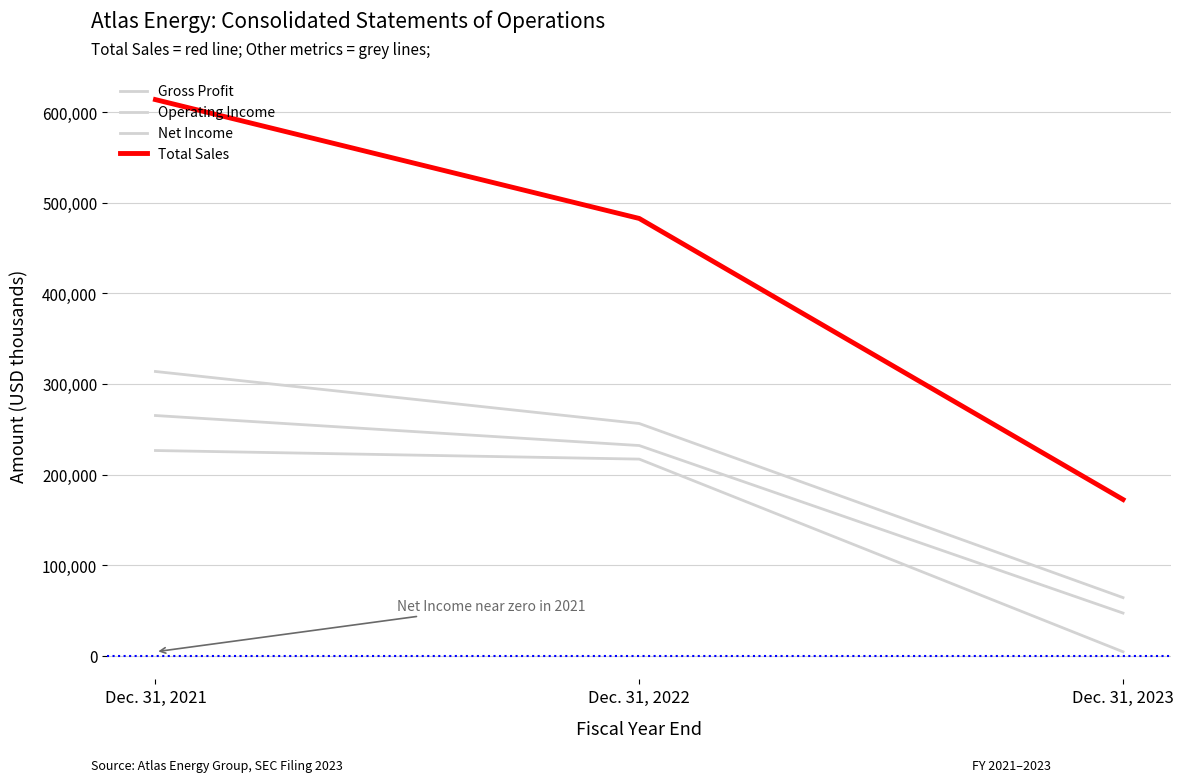

Which category has the highest value across all series?

Dec. 31, 2021